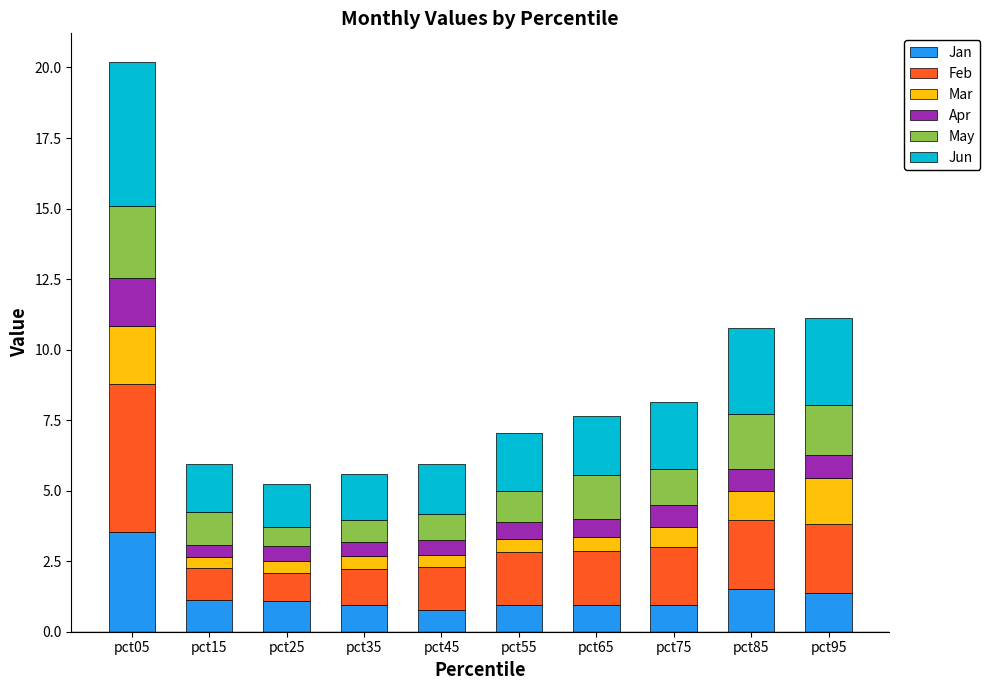

What is the difference between the second highest and second lowest values in the Jan series?

0.6